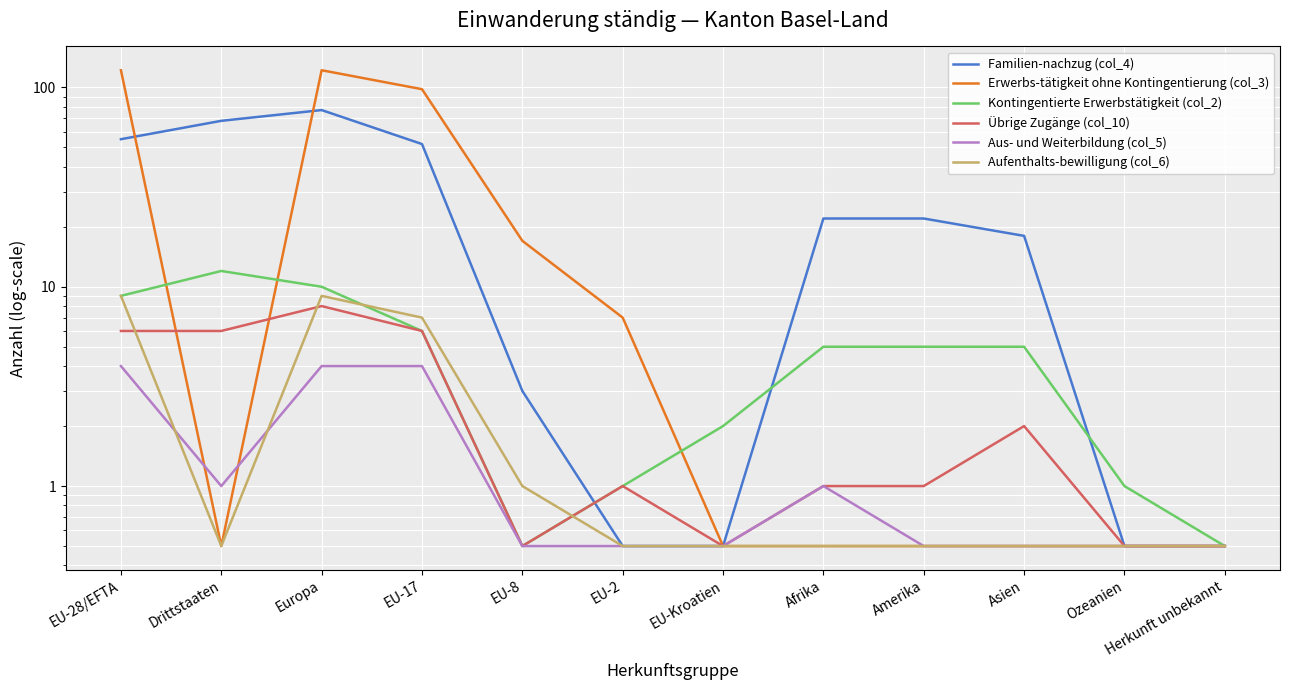

Is this an area chart (filled region under the line)?

No